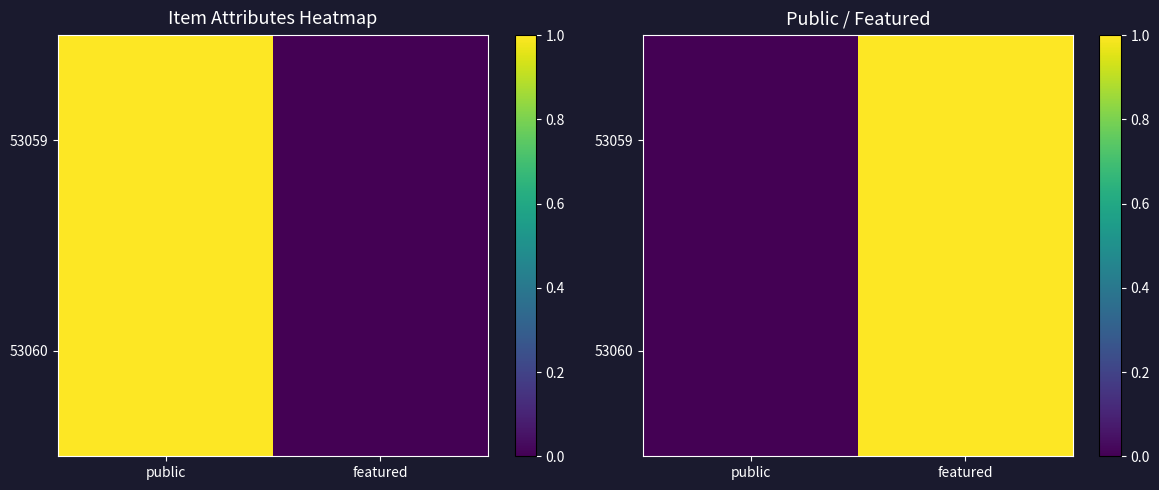

At which category is the sum across all series the highest?

featured